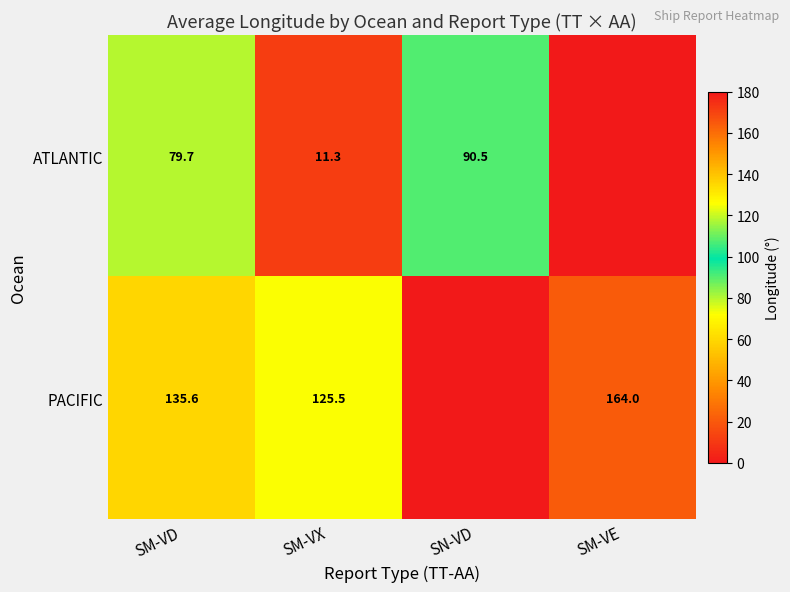

What is the difference between the ATLANTIC values at SM-VX and SN-VD?

79.2